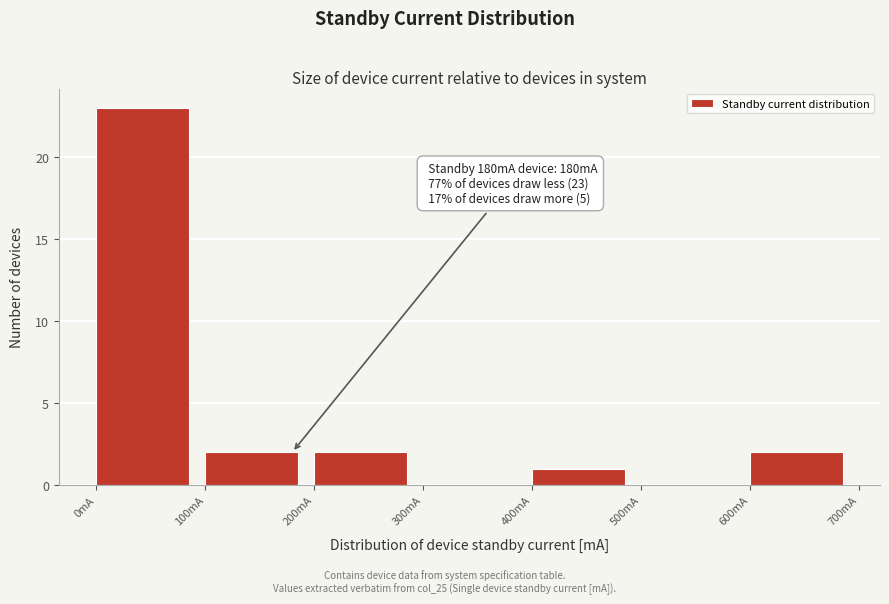

Which range on the x-axis has the tallest bar?

0 to 100